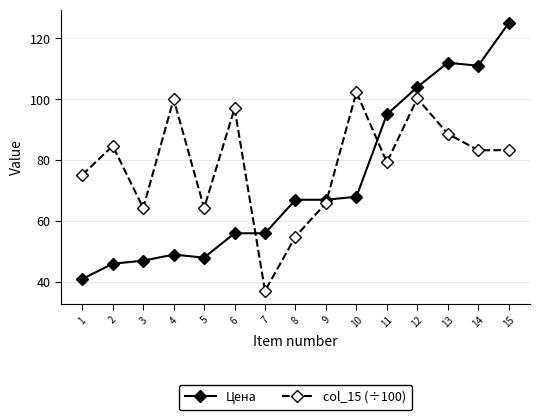

True or false: col_15 (÷100) has more than 1 points higher than both neighbors.

True